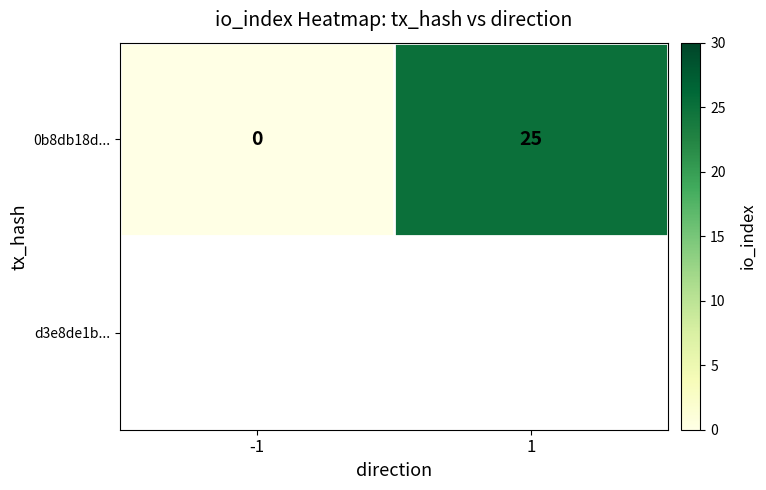

The chart shows a value of 7 at 1. True or false?

False